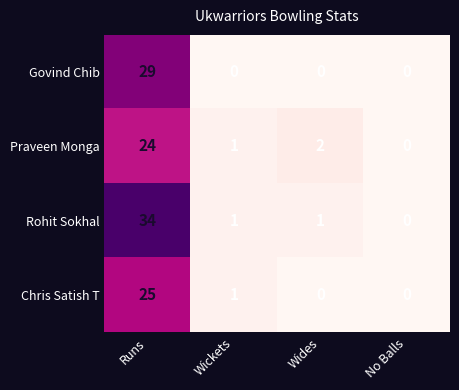

True or false: Govind Chib has a value of 18 at Runs.

False